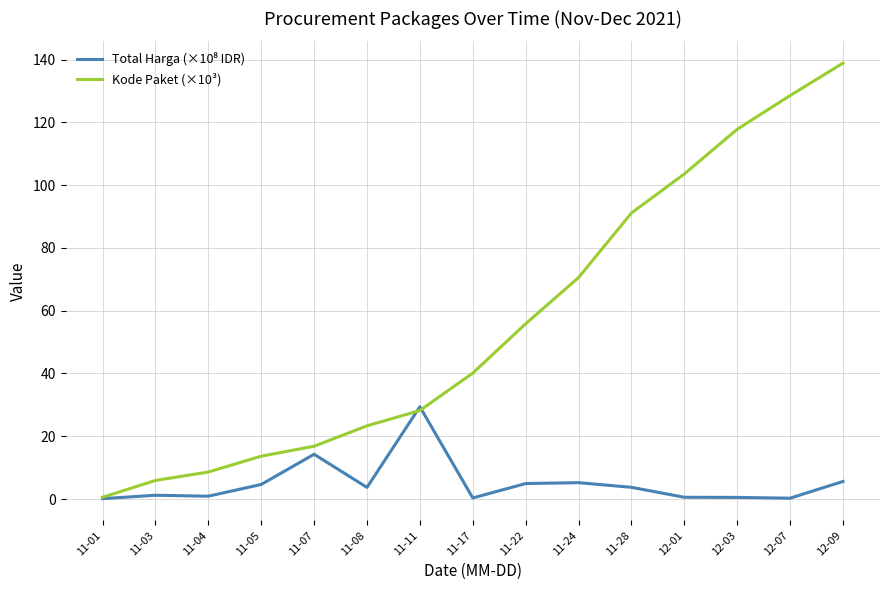

What is the maximum value shown in the chart?

138.8